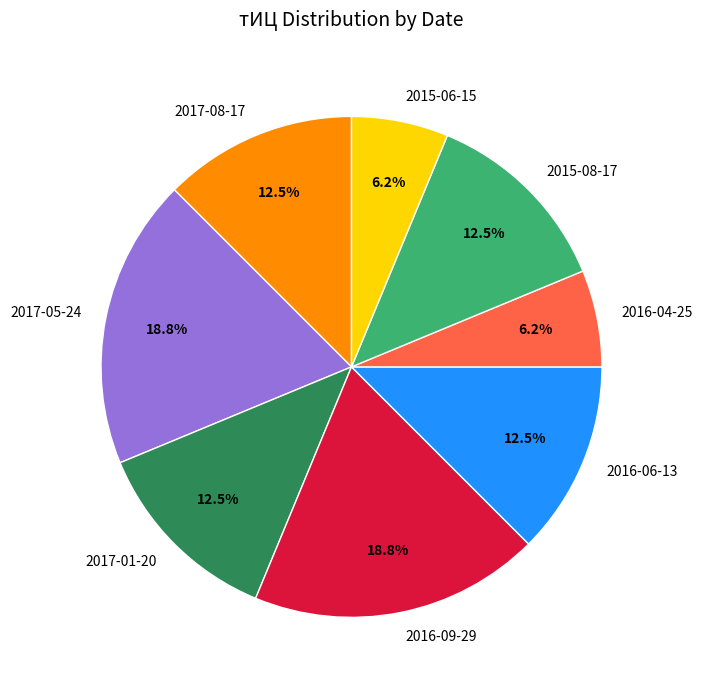

The 2015-08-17 slice represents 22% of the pie. True or false?

False